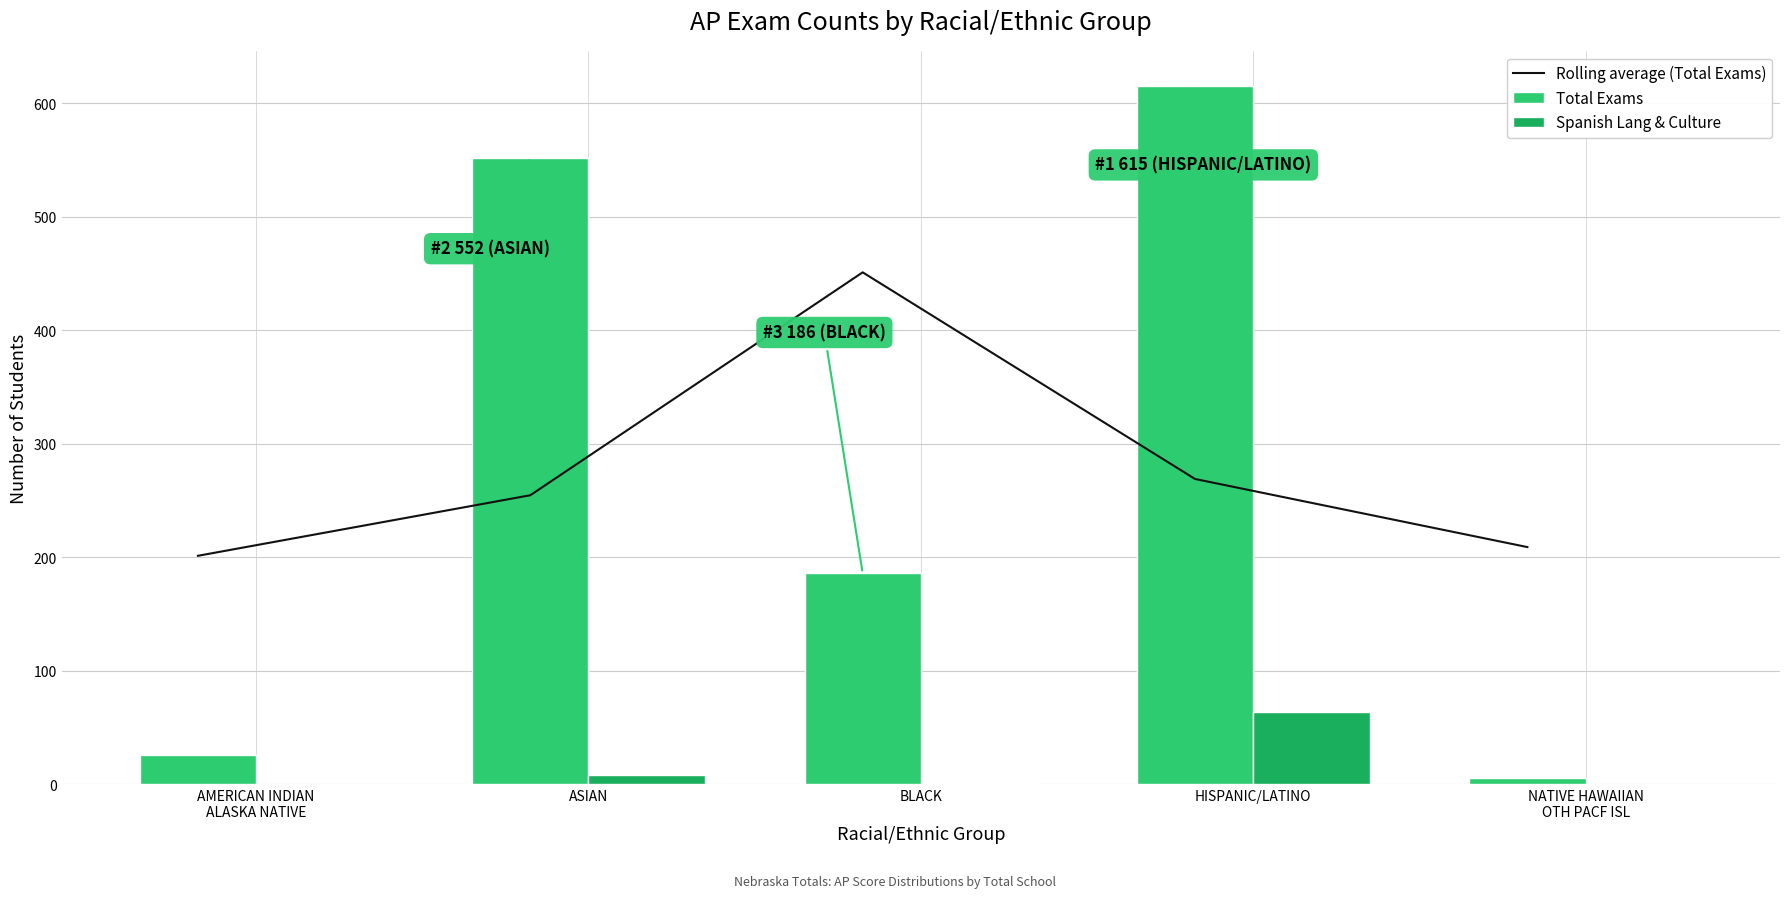

The value of Spanish Lang & Culture at BLACK is 1.0. True or false?

True